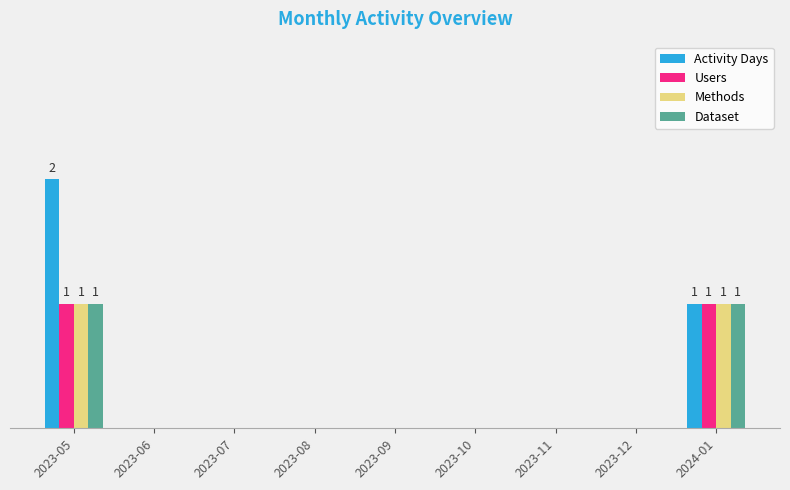

Between 2023-05 and 2023-10, which is larger?

2023-05